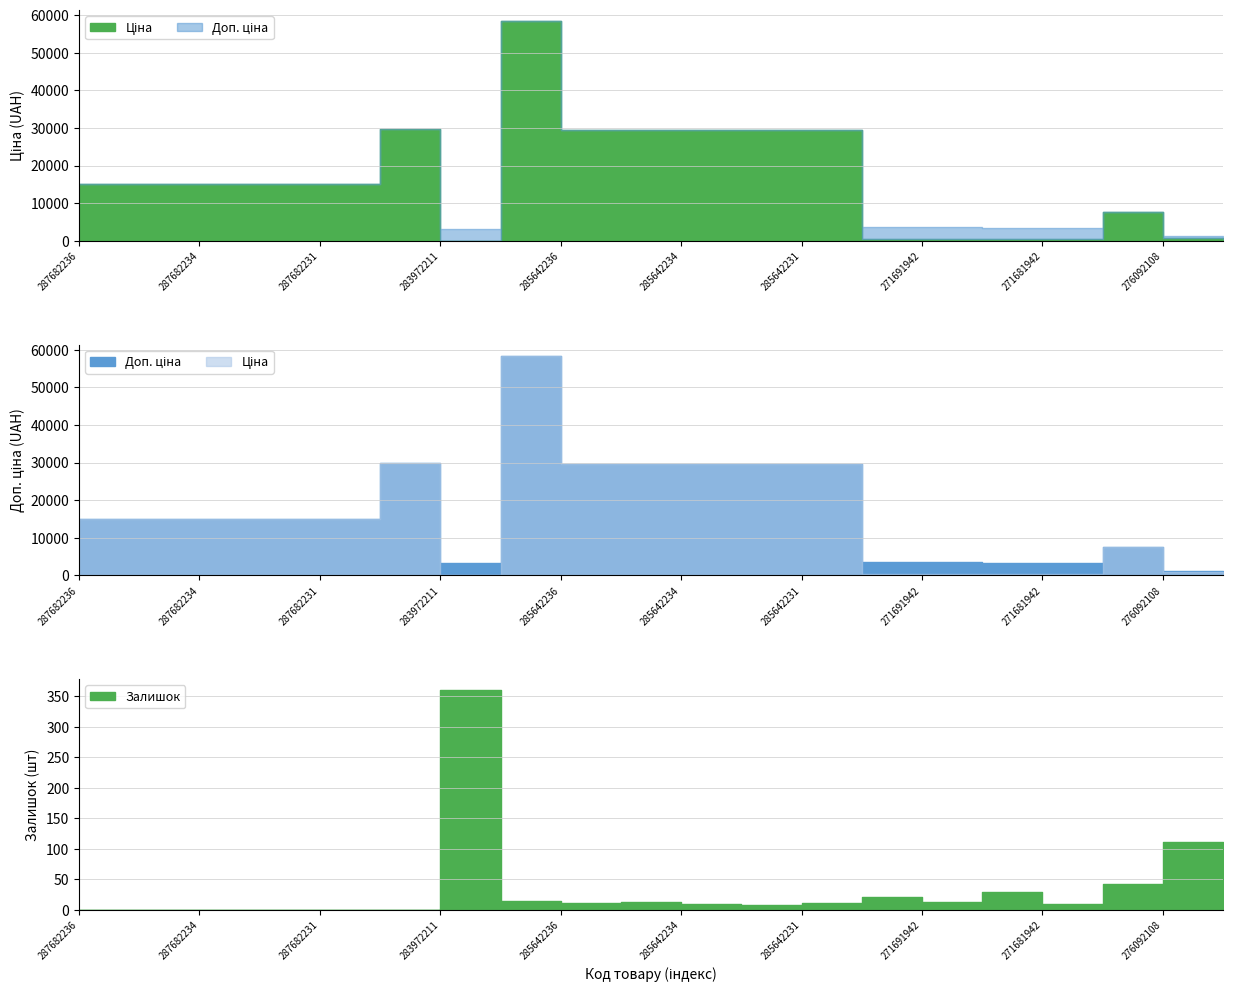

What value does the Залишок series have at 271681942?

10.0